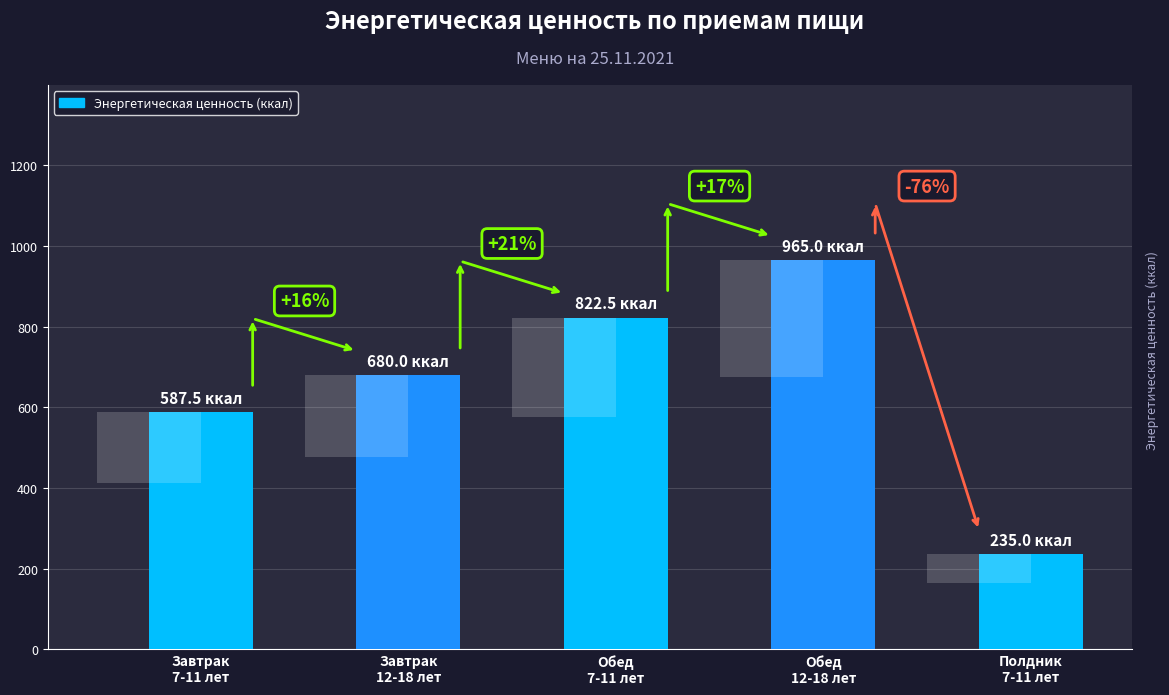

Rank the categories by value from highest to lowest.

Обед
12-18 лет, Обед
7-11 лет, Завтрак
12-18 лет, Завтрак
7-11 лет, Полдник
7-11 лет